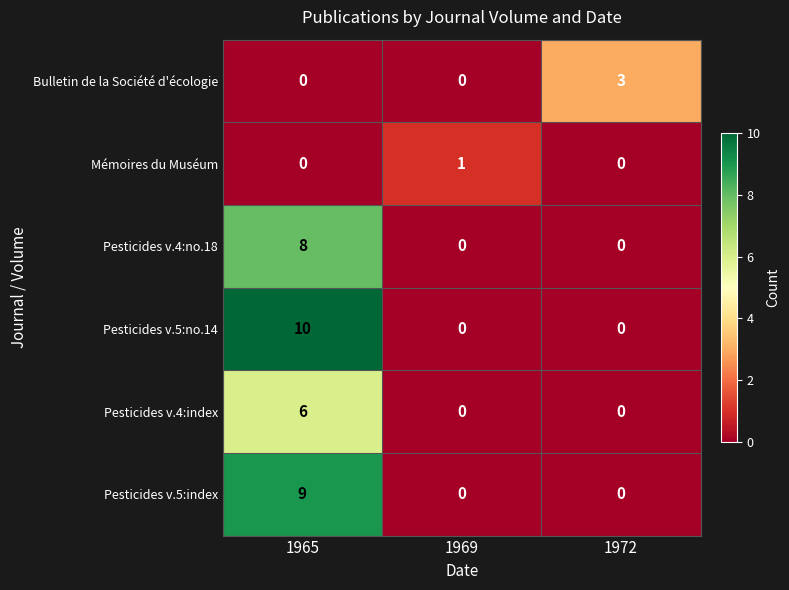

Count the Mémoires du Muséum values in the range 0 to 1.

3